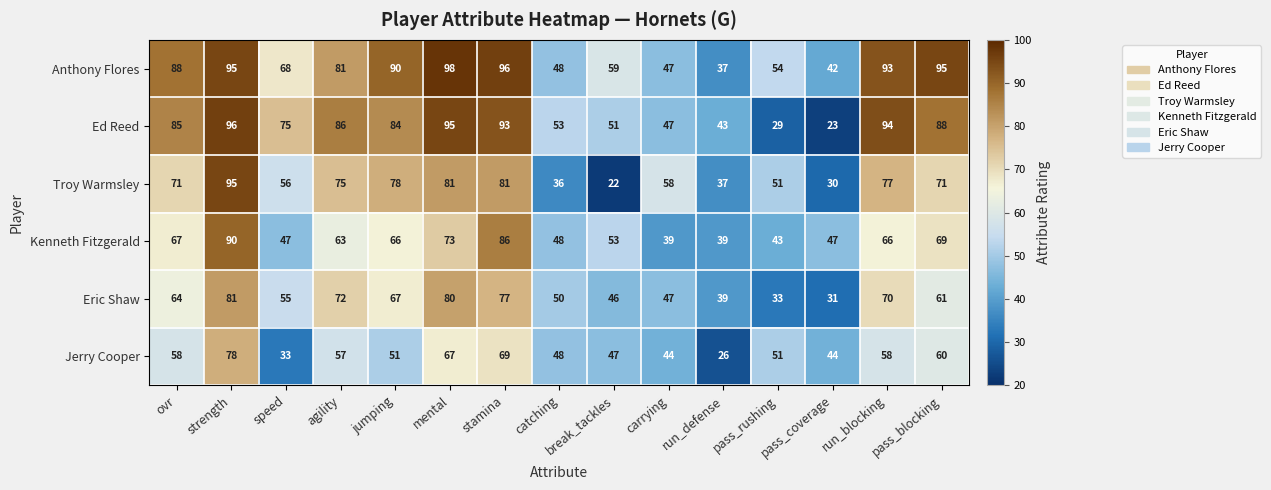

Which series changed the most between catching and run_blocking?

Anthony Flores